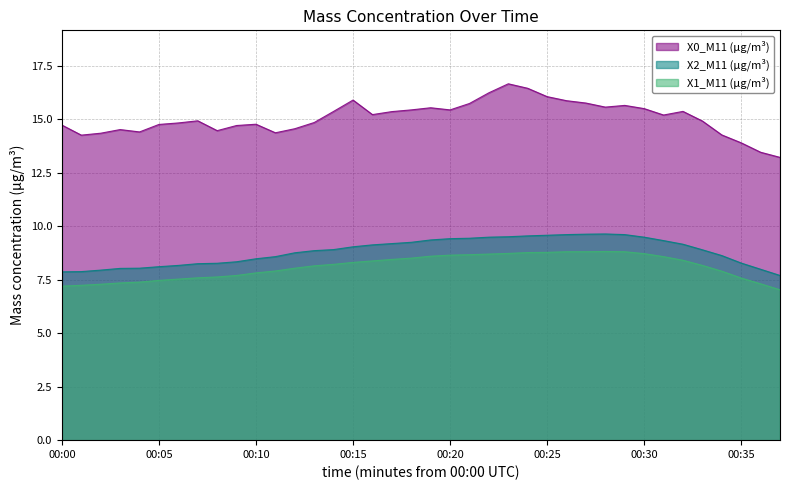

List the series in order of their peak value, lowest first.

X1_M11 (μg/m³), X2_M11 (μg/m³), X0_M11 (μg/m³)